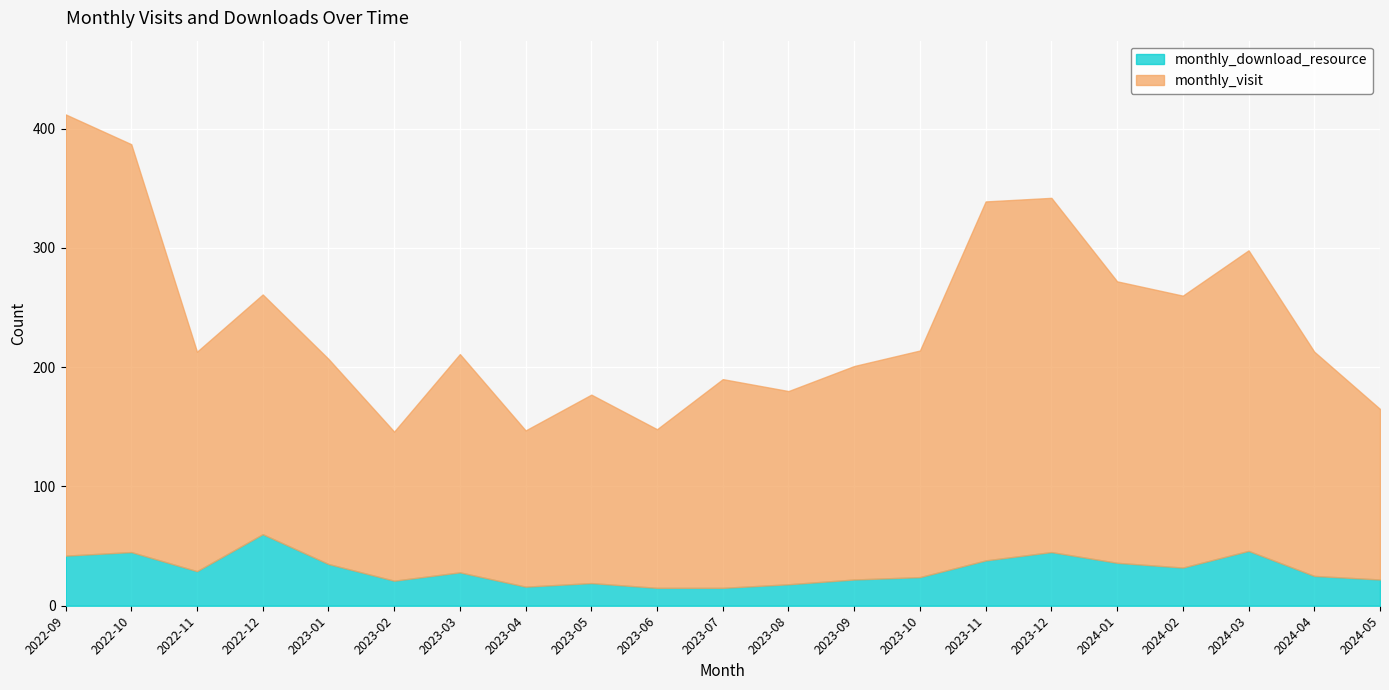

Which category has the lowest value across all series?

2023-06